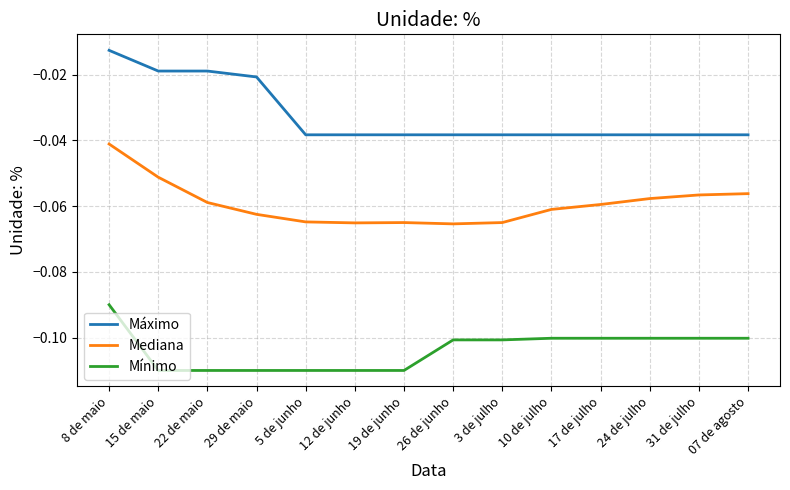

Which series has the largest total across all categories?

Máximo